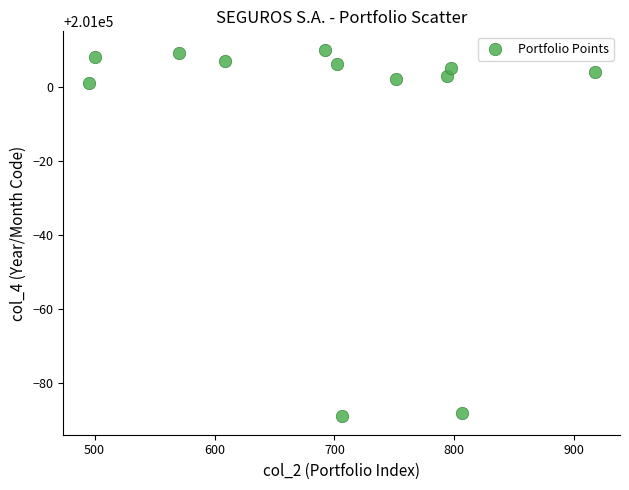

What is the average X value?

695